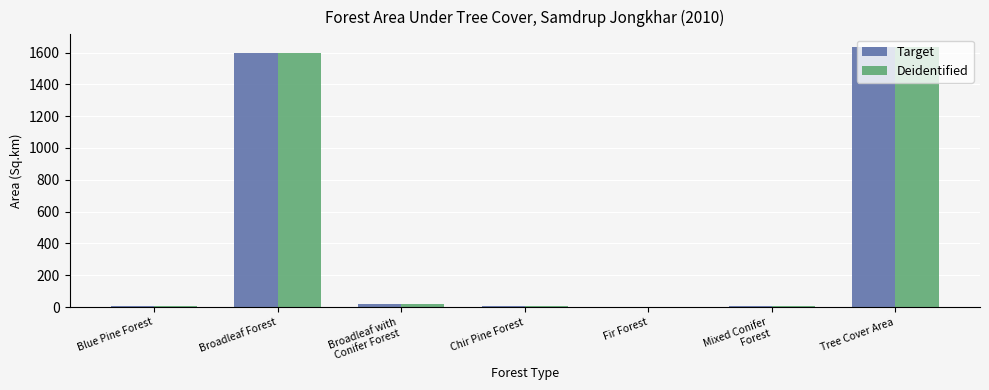

What is the greatest value displayed?

1633